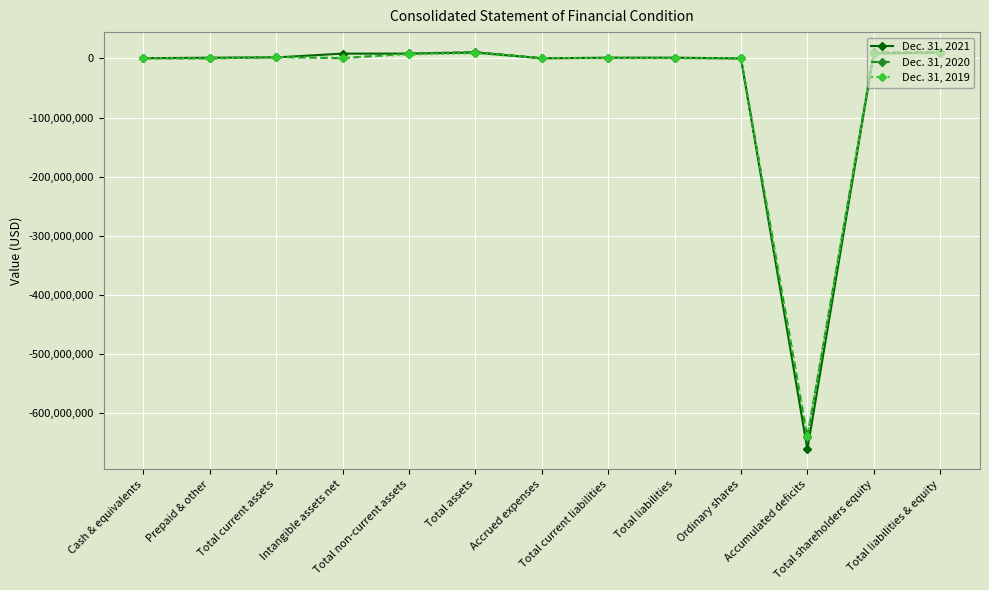

What is the sum of the Dec. 31, 2020 values at Total liabilities & equity and Intangible assets net?

11344387